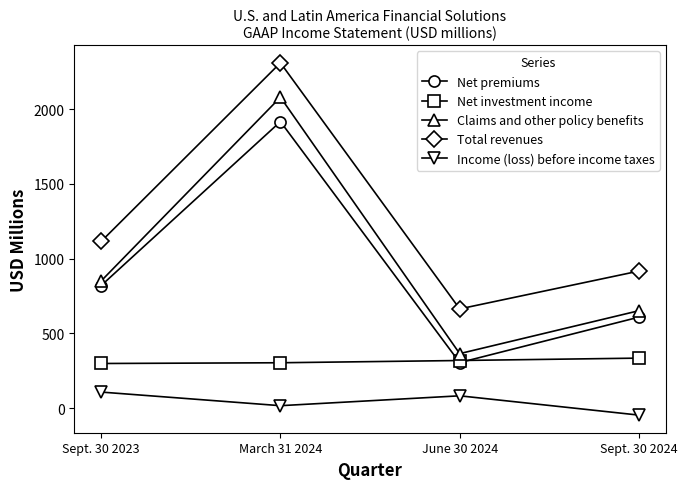

Which series has the largest total across all categories?

Total revenues